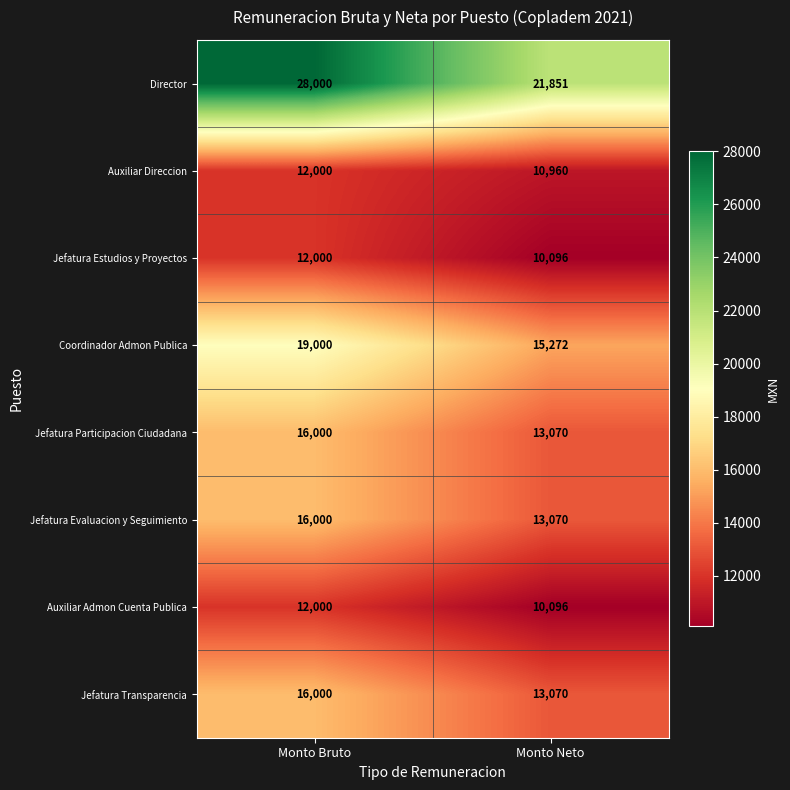

Which series changed the most between Monto Bruto and Monto Neto?

Director